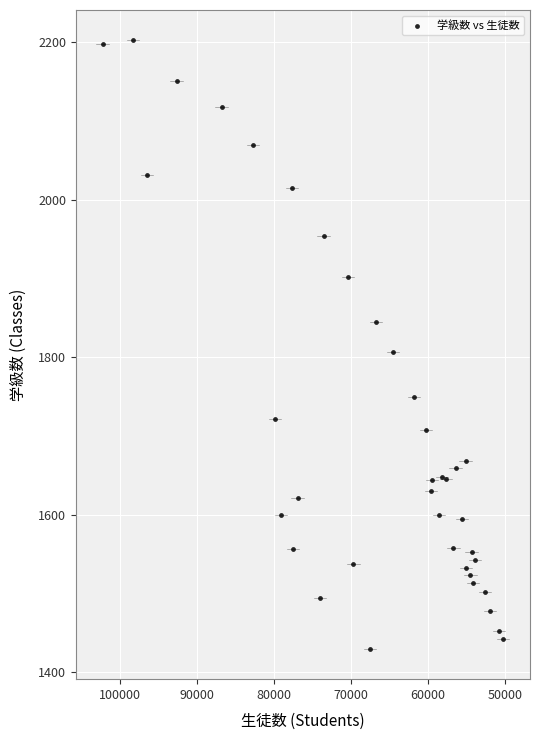

What Y value in the scatter plot is closest to 1816?

1807